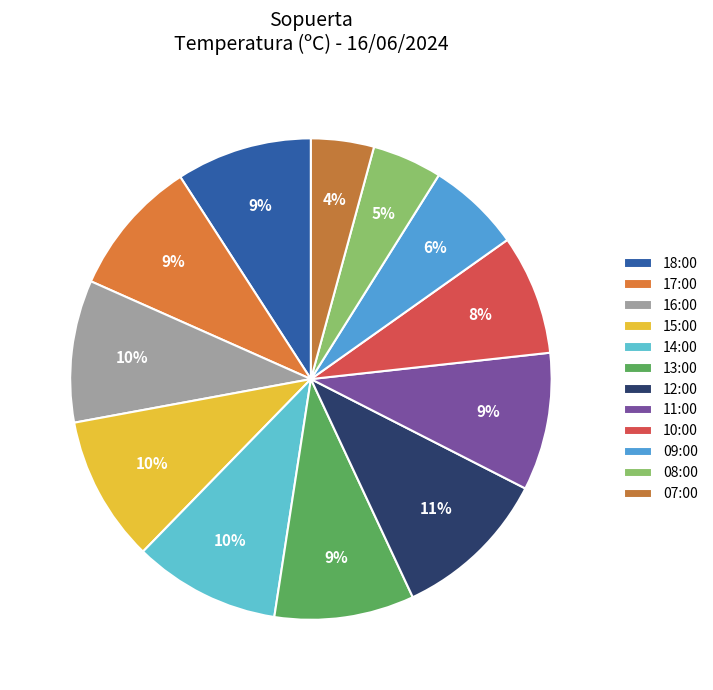

How many segments does this pie chart have?

12